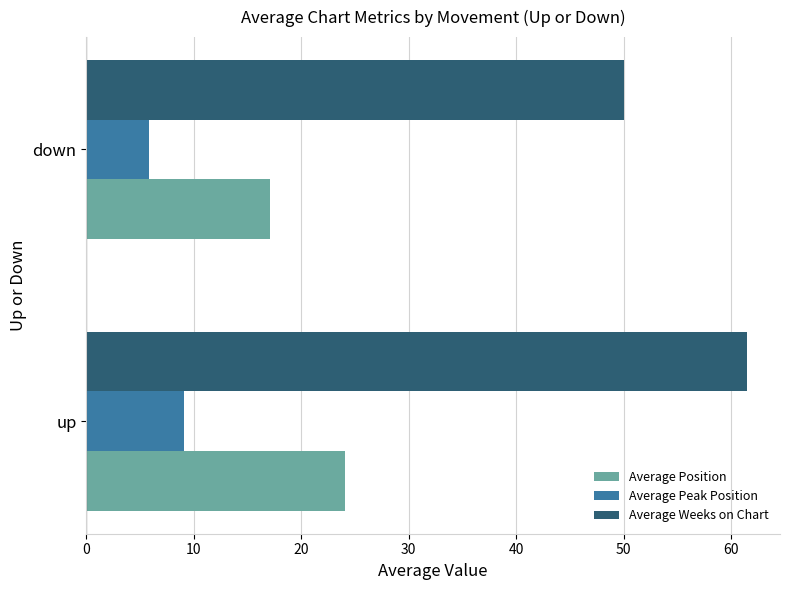

At which label does Average Position reach its minimum?

down